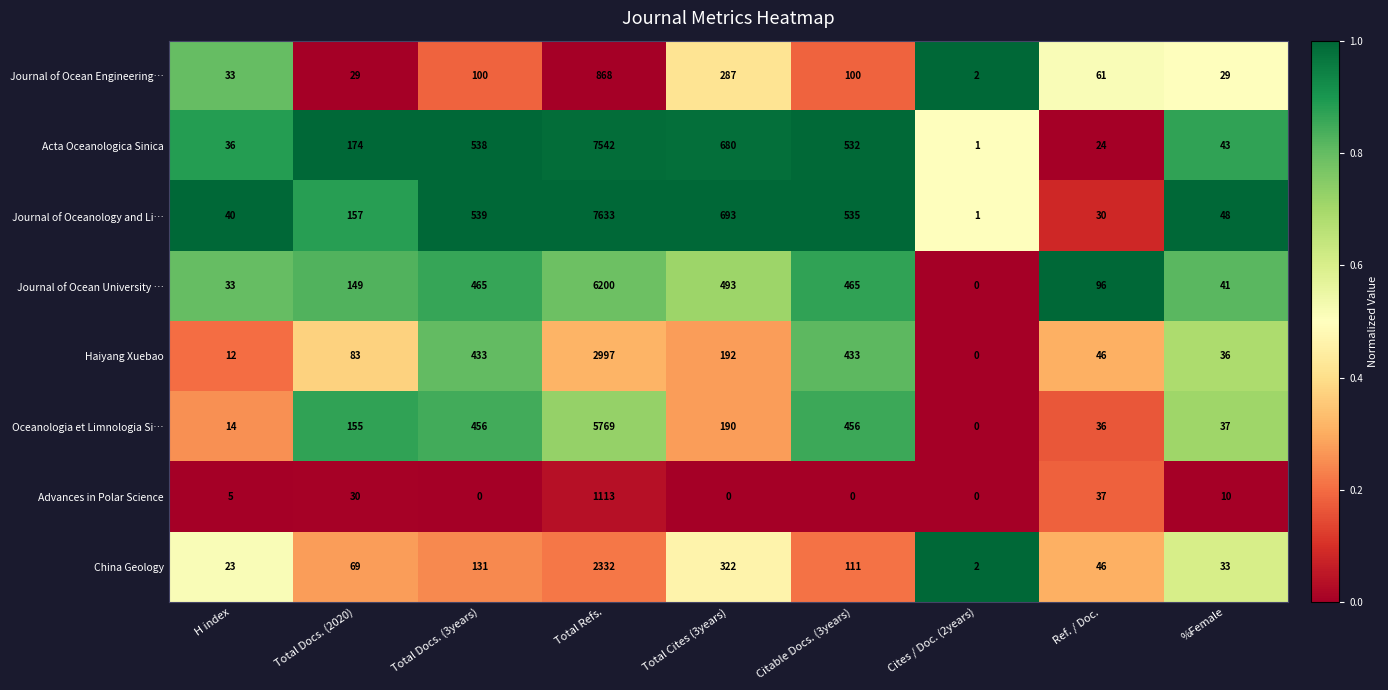

Rank the series by their maximum value, from lowest to highest.

Journal of Ocean Engineering…, Advances in Polar Science, China Geology, Haiyang Xuebao, Oceanologia et Limnologia Si…, Journal of Ocean University …, Acta Oceanologica Sinica, Journal of Oceanology and Li…